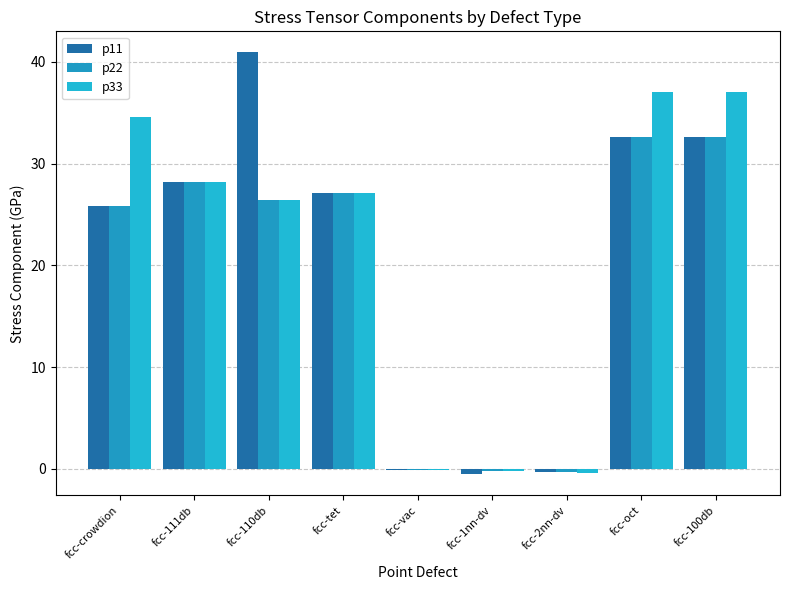

What is the difference between the maximum and minimum values in the p11 series?

41.5